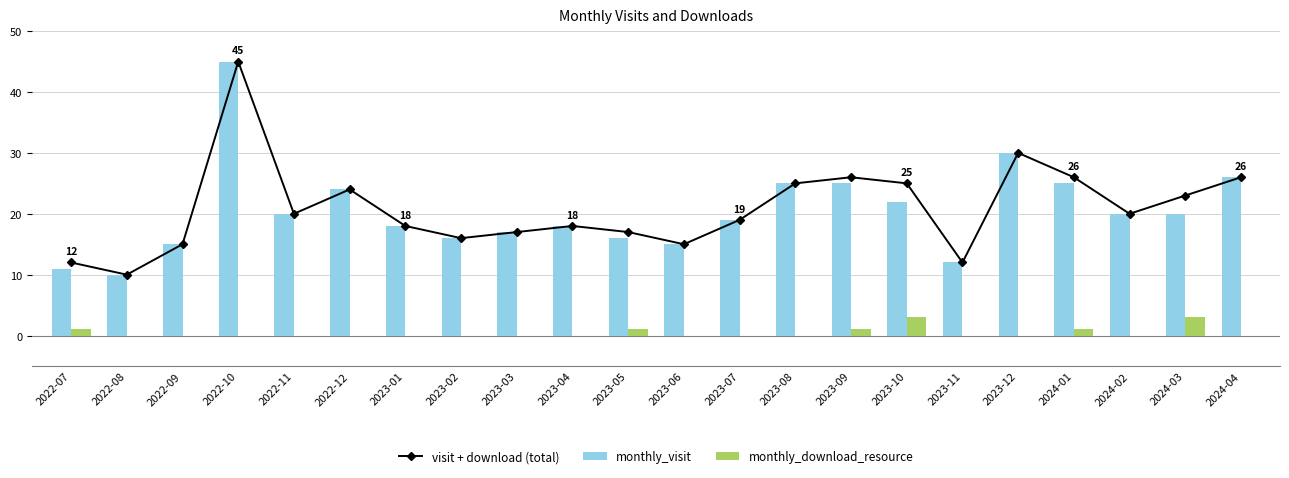

At 2023-01, list the series in order from smallest to largest.

monthly_download_resource, visit + download (total), monthly_visit